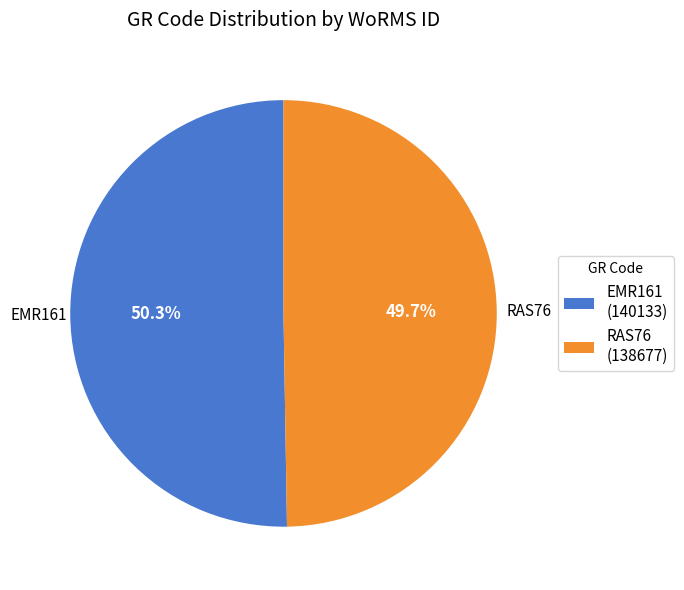

The EMR161 slice represents 50% of the pie. True or false?

True